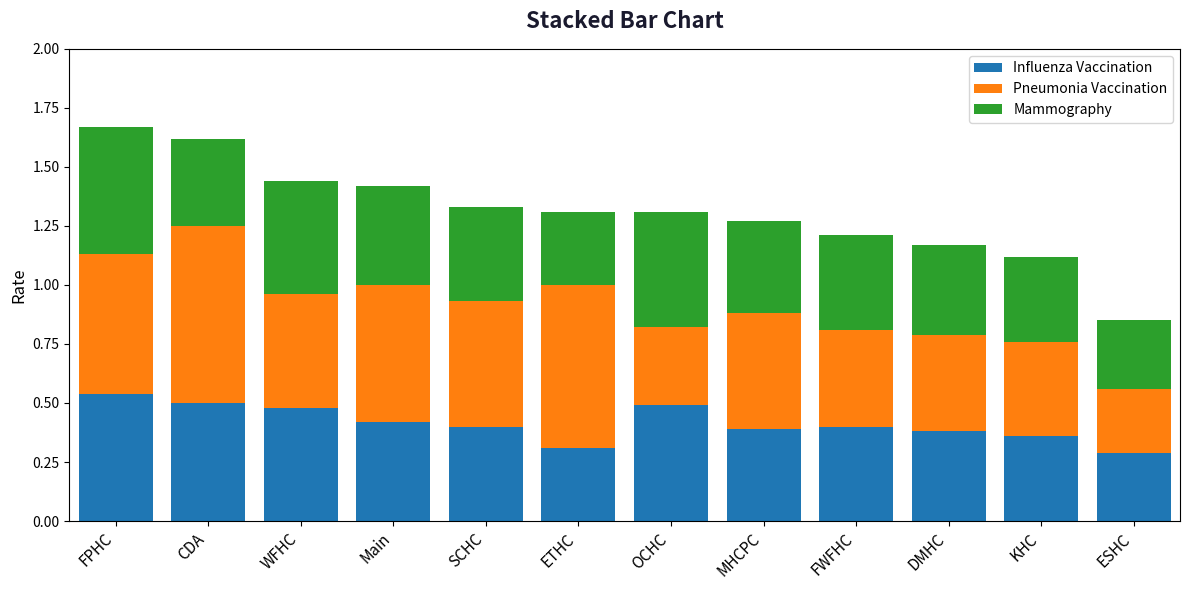

The Influenza Vaccination series shows 0.4 at DMHC. True or false?

True